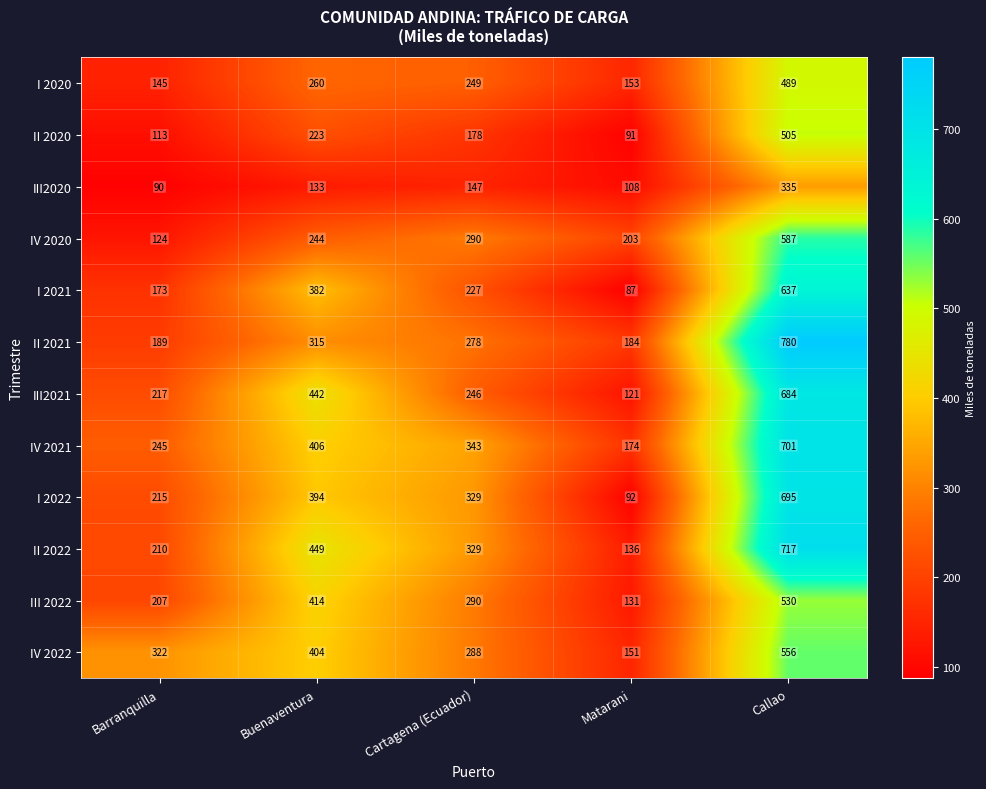

Rank the series at Matarani from lowest to highest value.

I 2021, II 2020, I 2022, III2020, III2021, III 2022, II 2022, IV 2022, I 2020, IV 2021, II 2021, IV 2020